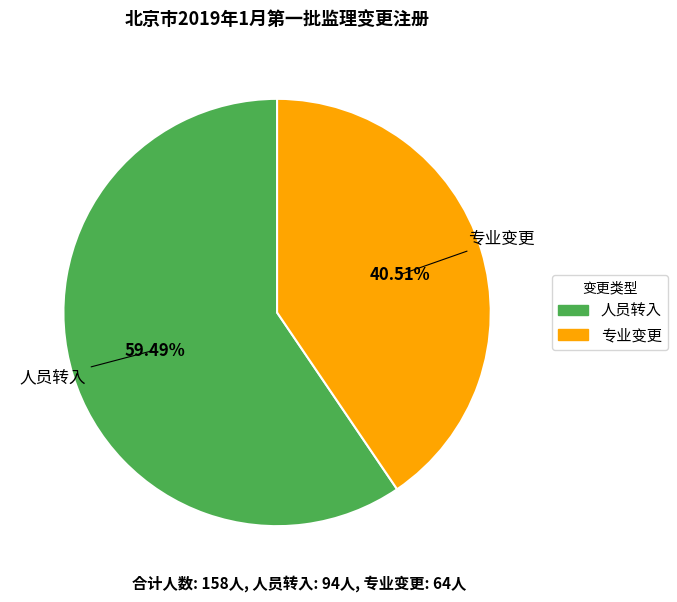

Approximately how many times larger is the value at 专业变更 compared to 人员转入?

0.7